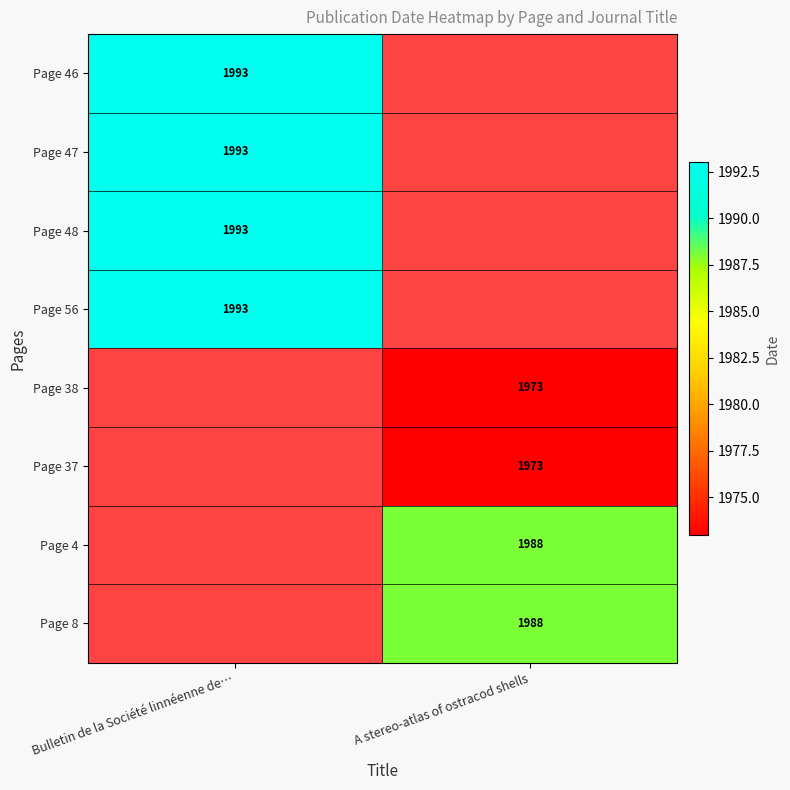

How many distinct data groups are displayed?

8